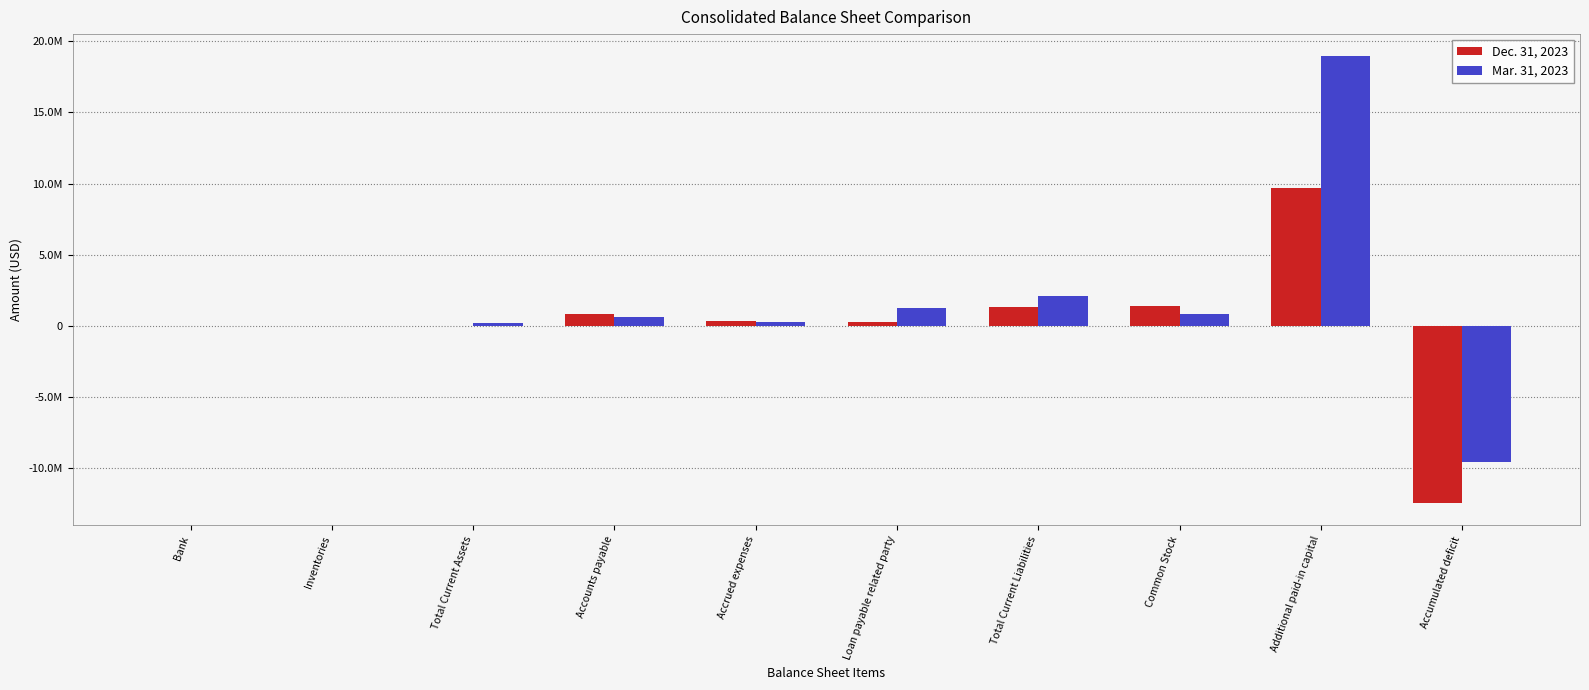

Which category has the lowest value across all series?

Accumulated deficit